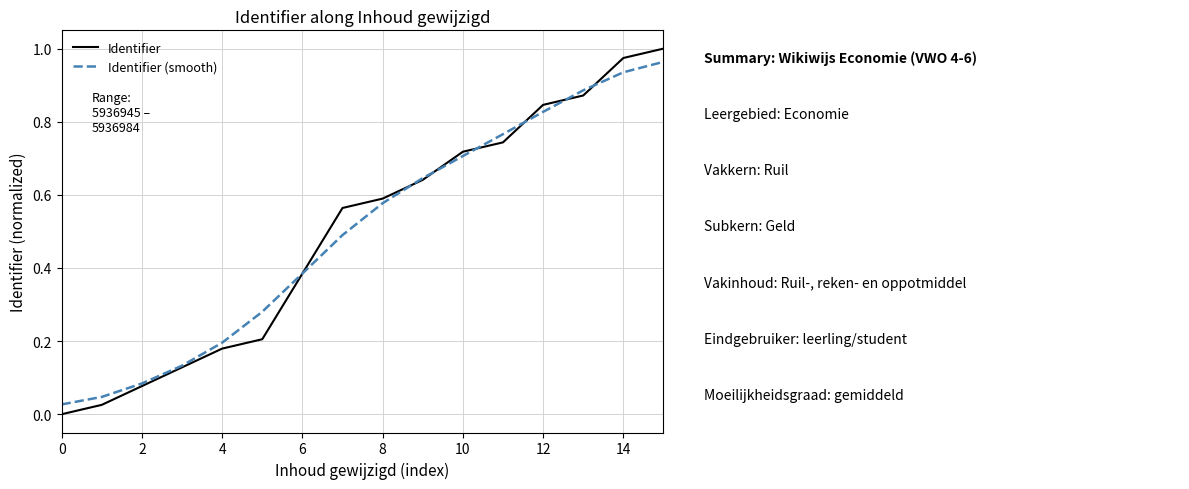

Which series has the widest spread of values?

Identifier